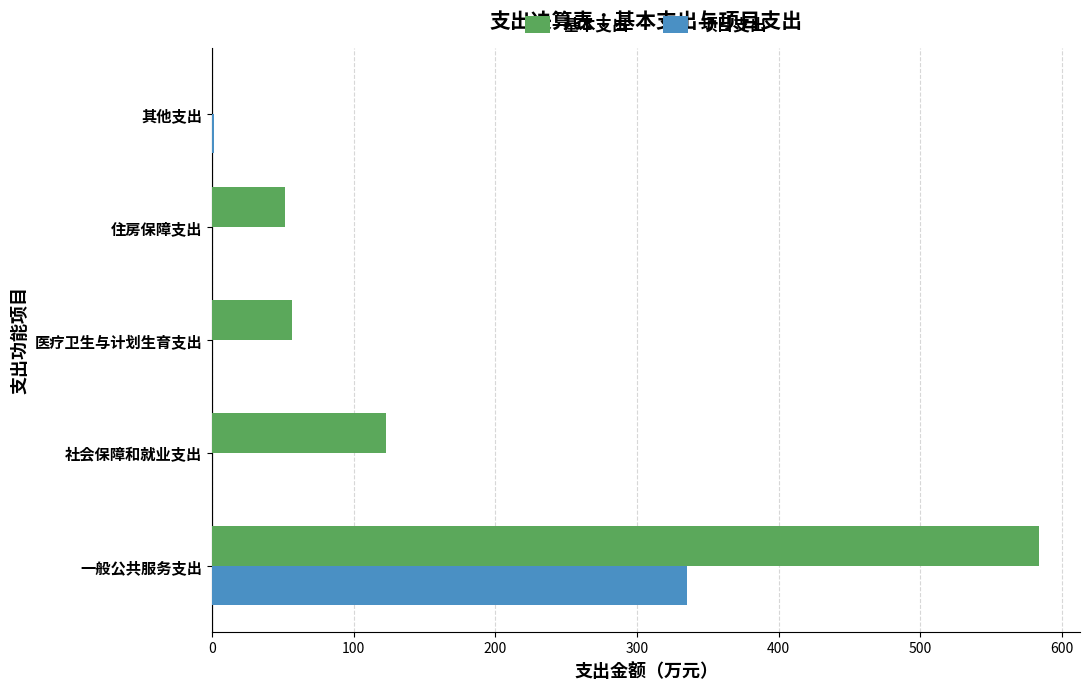

How many values in the 基本支出 series exceed 56?

3